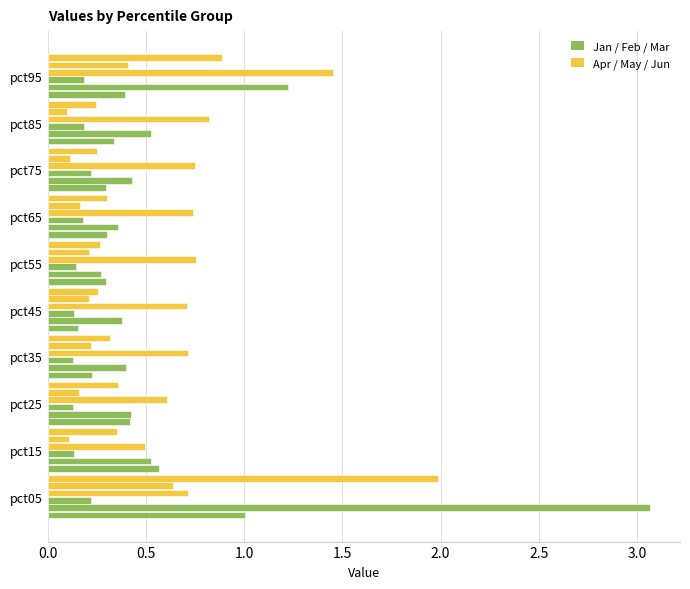

Reading left to right, what are all the values shown in this chart?

Jan: 1.0	0.6	0.4	0.2	0.2	0.3	0.3	0.3	0.3	0.4
Feb: 3.1	0.5	0.4	0.4	0.4	0.3	0.4	0.4	0.5	1.2
Mar: 0.2	0.1	0.1	0.1	0.1	0.1	0.2	0.2	0.2	0.2
Apr: 0.7	0.5	0.6	0.7	0.7	0.8	0.7	0.8	0.8	1.5
May: 0.6	0.1	0.2	0.2	0.2	0.2	0.2	0.1	0.1	0.4
Jun: 2.0	0.4	0.4	0.3	0.3	0.3	0.3	0.3	0.2	0.9